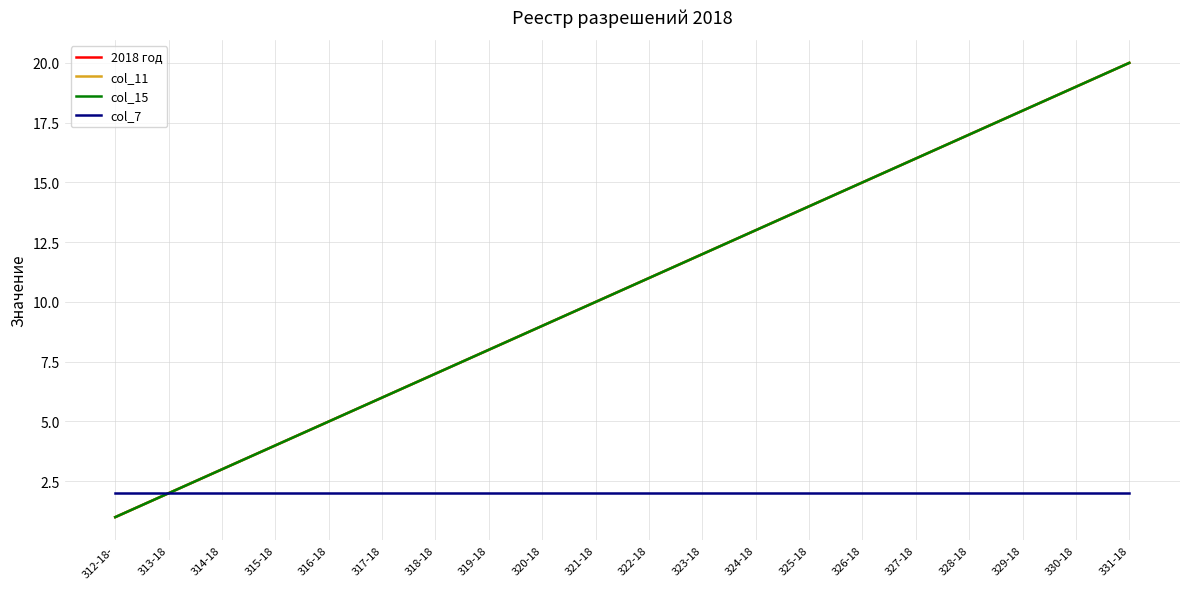

Does the chart display data point markers on the line(s)?

No